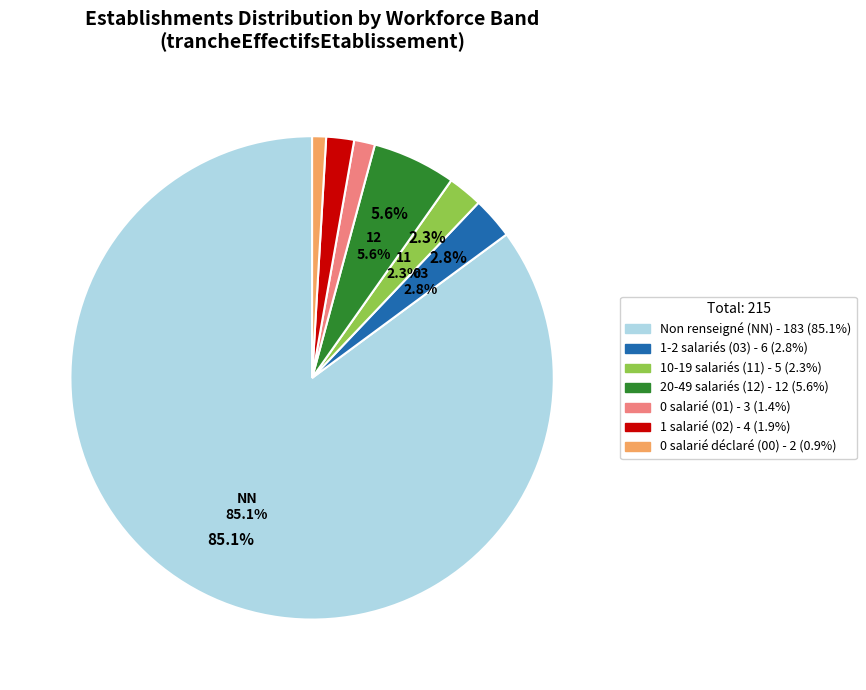

What percentage do 12 and NN together represent?

90.7%